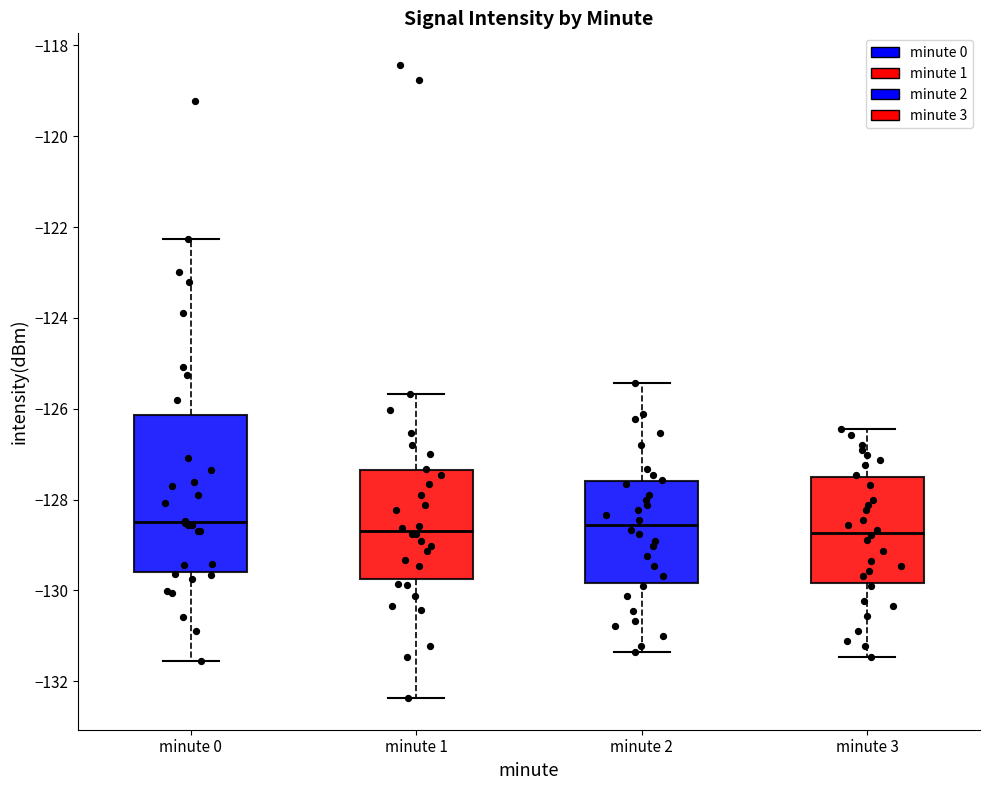

Reading left to right, read every box against the y-axis: the position of its median line, the range the box covers, and the ends of its whiskers. The values are not printed on the chart, so give them approximately, as read against the axis.

minute 0: median -128.4, box -129.6 to -126.2, whiskers -131.6 to -122.2
minute 1: median -128.6, box -129.8 to -127.4, whiskers -132.4 to -125.6
minute 2: median -128.6, box -129.8 to -127.6, whiskers -131.4 to -125.4
minute 3: median -128.8, box -129.8 to -127.6, whiskers -131.4 to -126.4